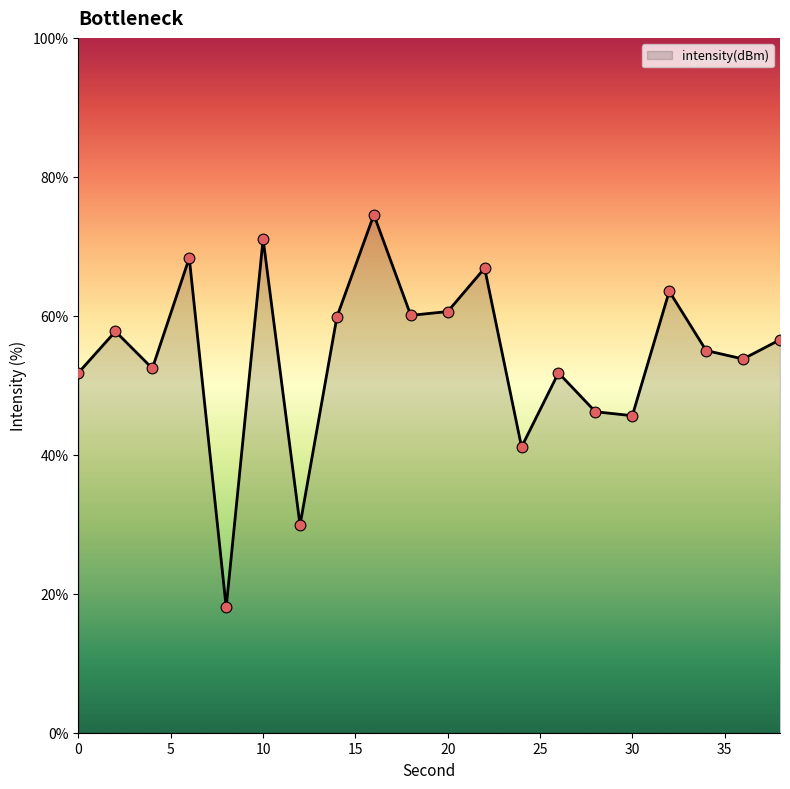

What is the greatest value displayed?

74.5